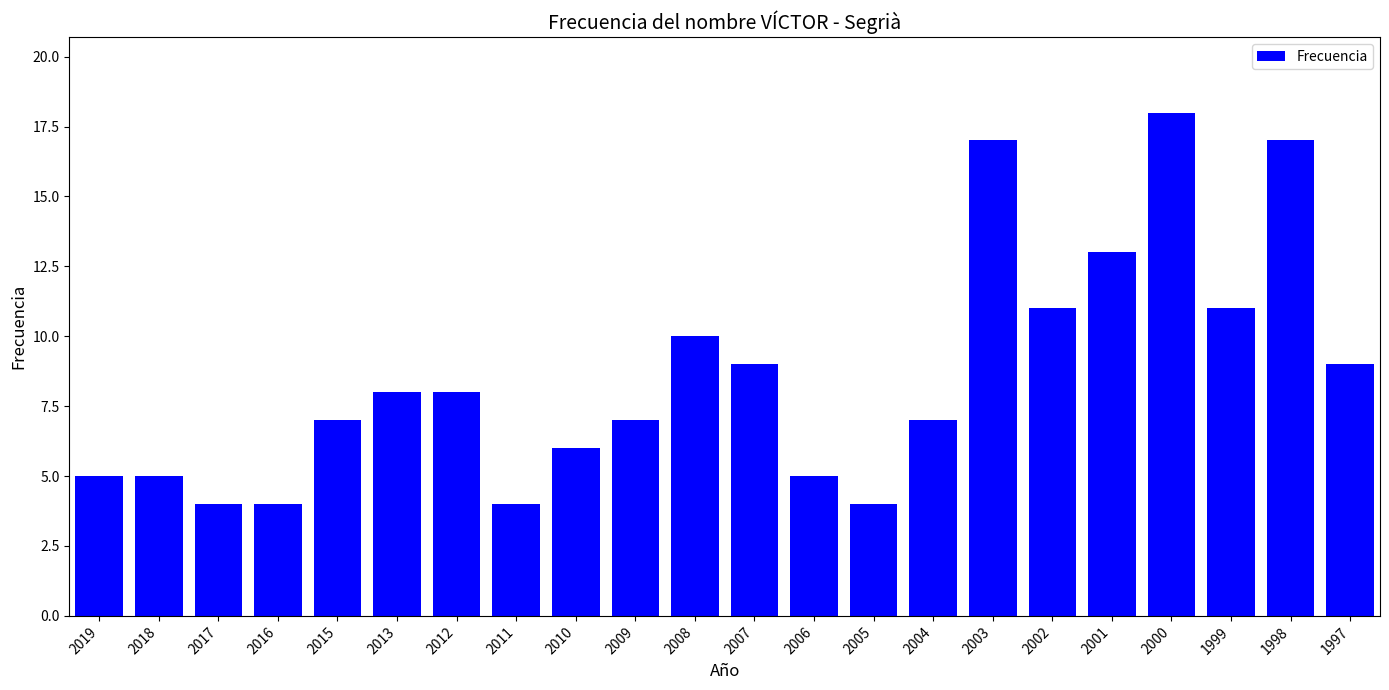

What is the change in value from 2019 to 2001?

+8